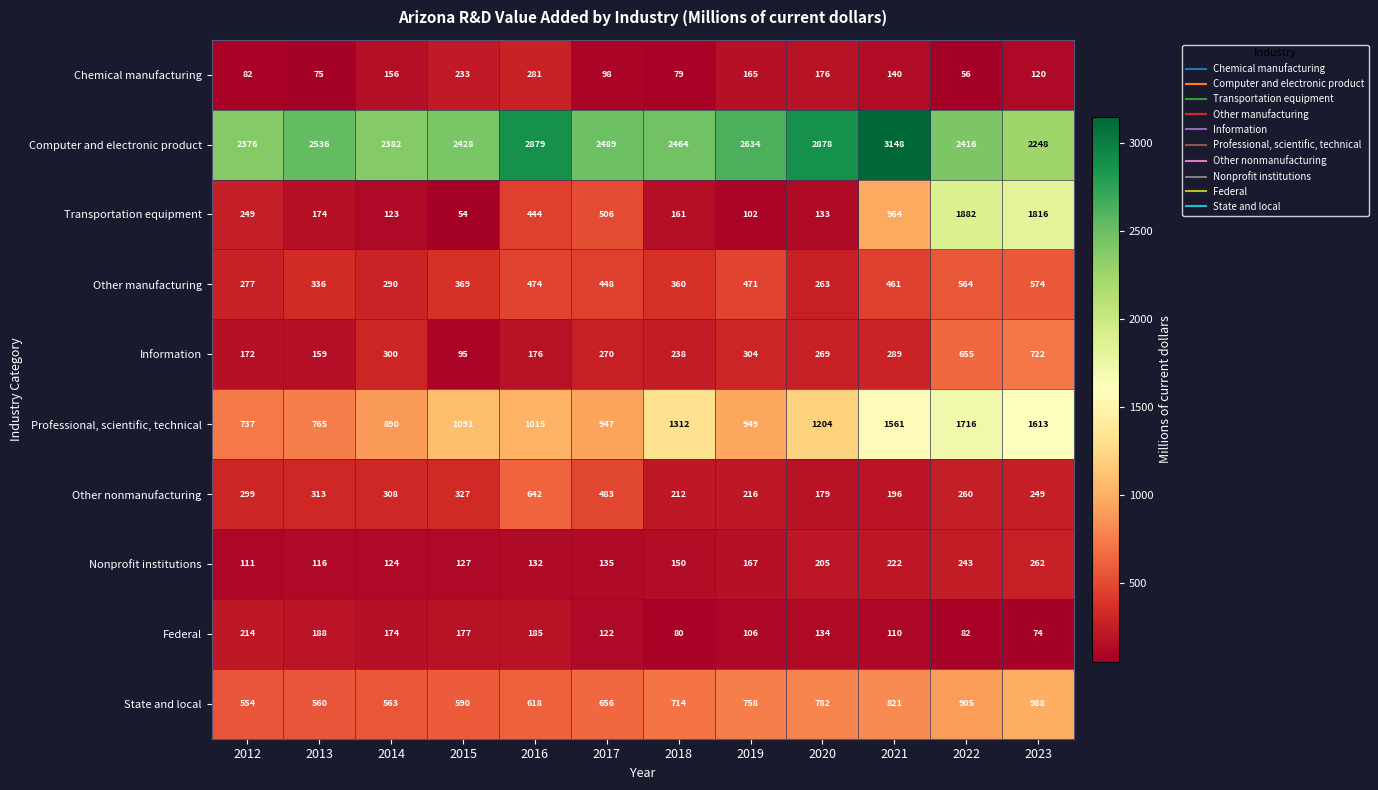

What is the approximate value of Other nonmanufacturing at 2020, to the nearest 50?

200